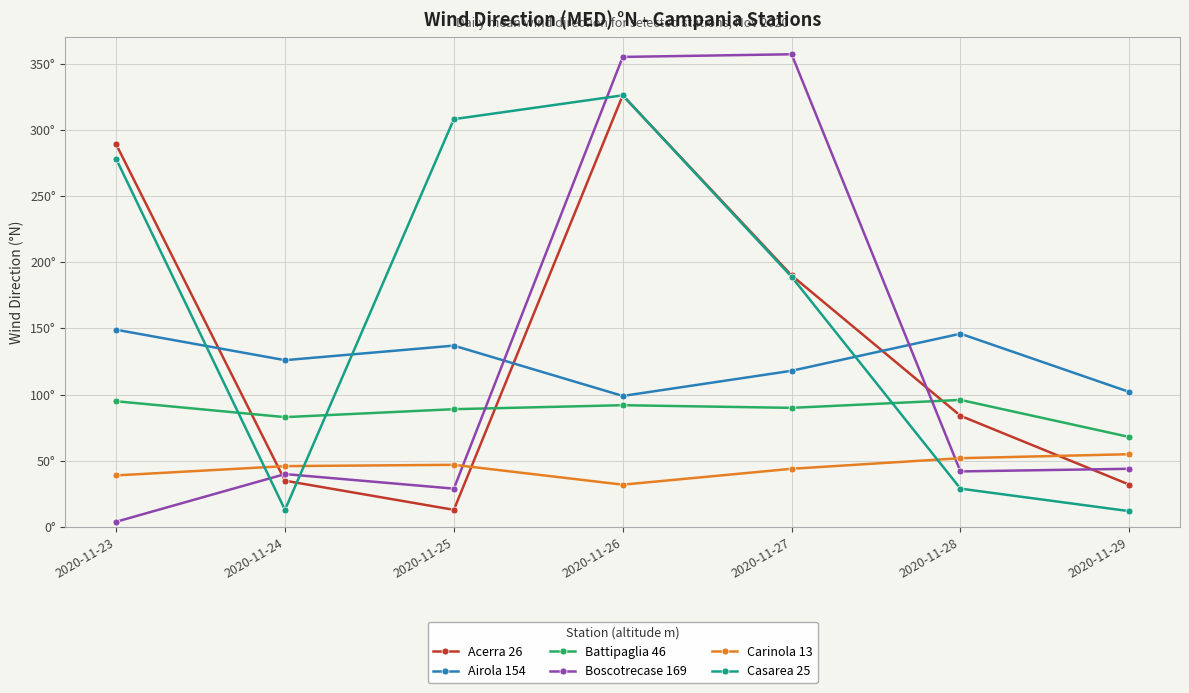

Which series has the widest spread of values?

Boscotrecase 169